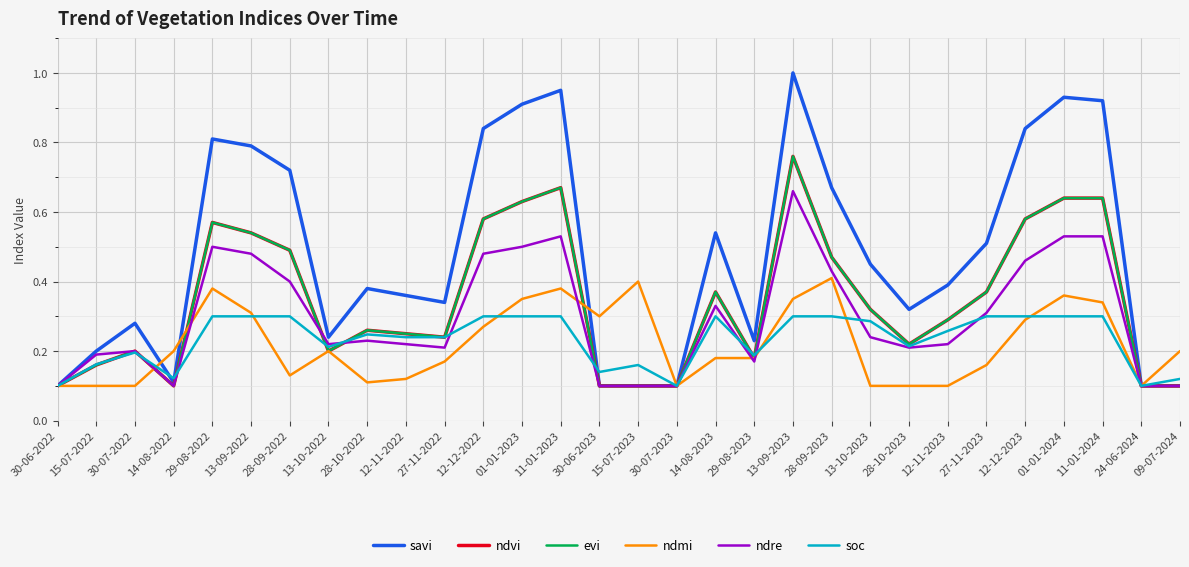

What is the average value of the ndvi series?

0.3